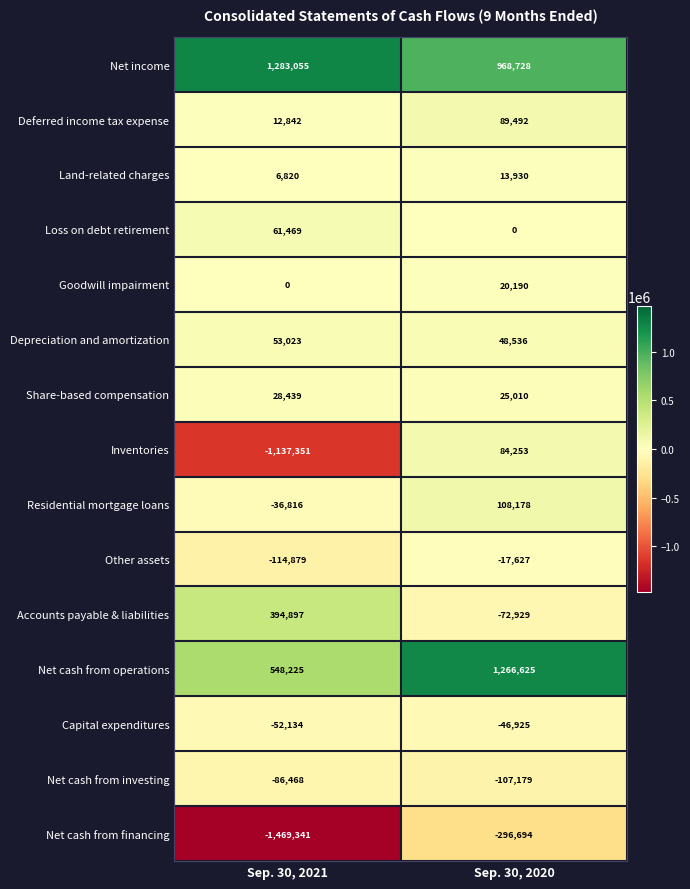

True or false: Residential mortgage loans has a value of 46047 at Sep. 30, 2020.

False